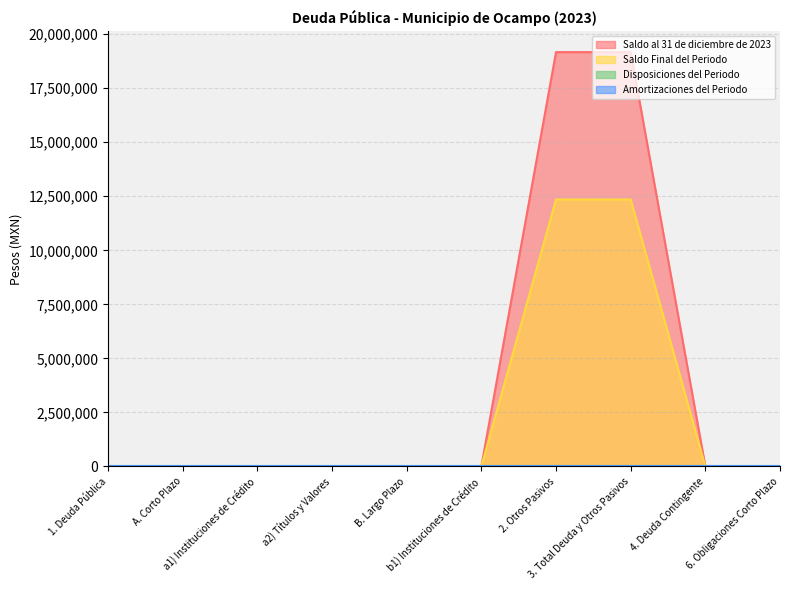

Does the chart display data point markers on the line(s)?

No